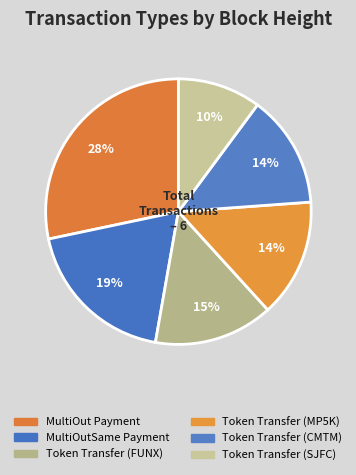

Is it true that Token Transfer (SJFC) is 10% of the pie?

True